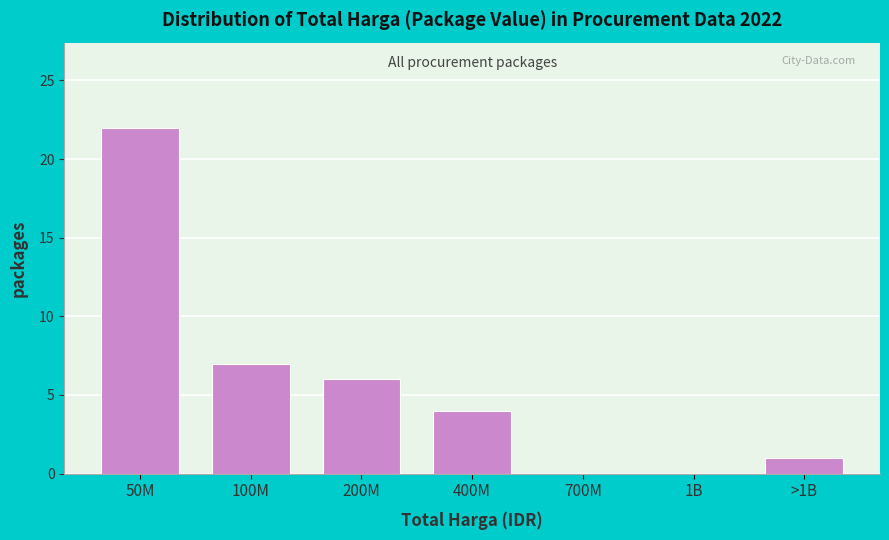

Reading left to right, transcribe all the data shown in this chart.

50M=22	100M=7	200M=6	400M=4	700M=0	1B=0	>1B=1